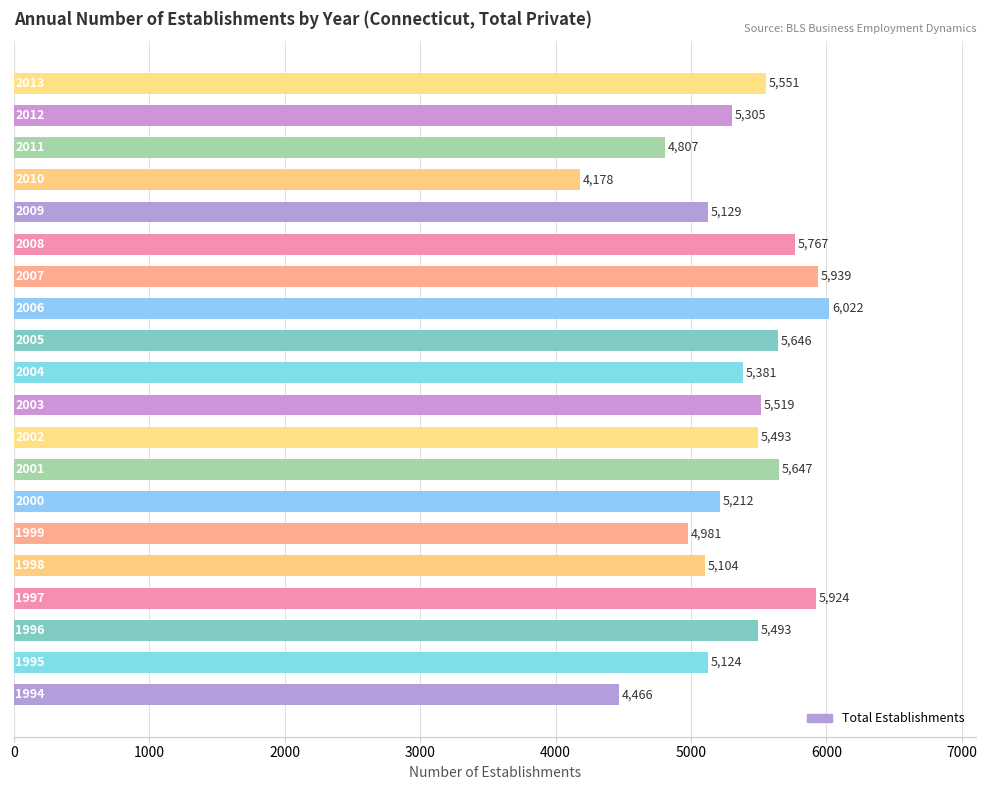

What is the difference between the maximum and minimum values?

1844